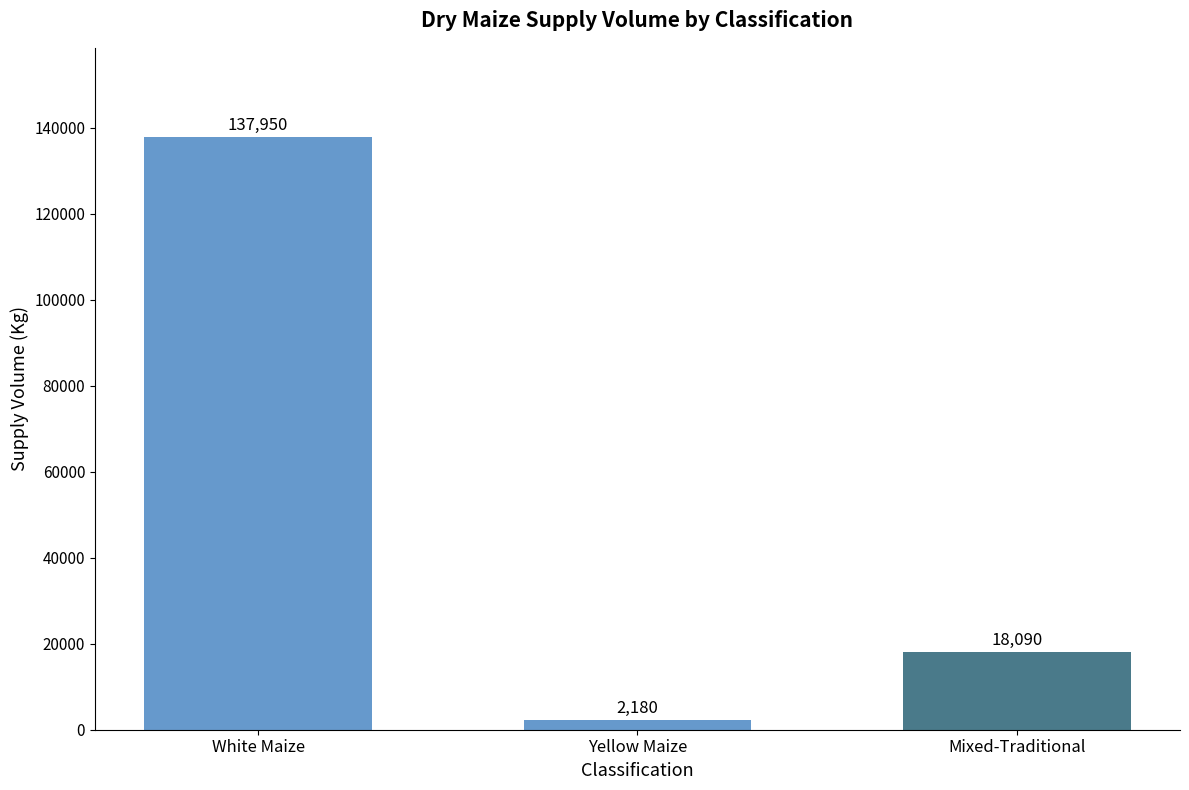

Reading left to right, extract all data points from this chart.

White Maize=137950	Yellow Maize=2180	Mixed-Traditional=18090